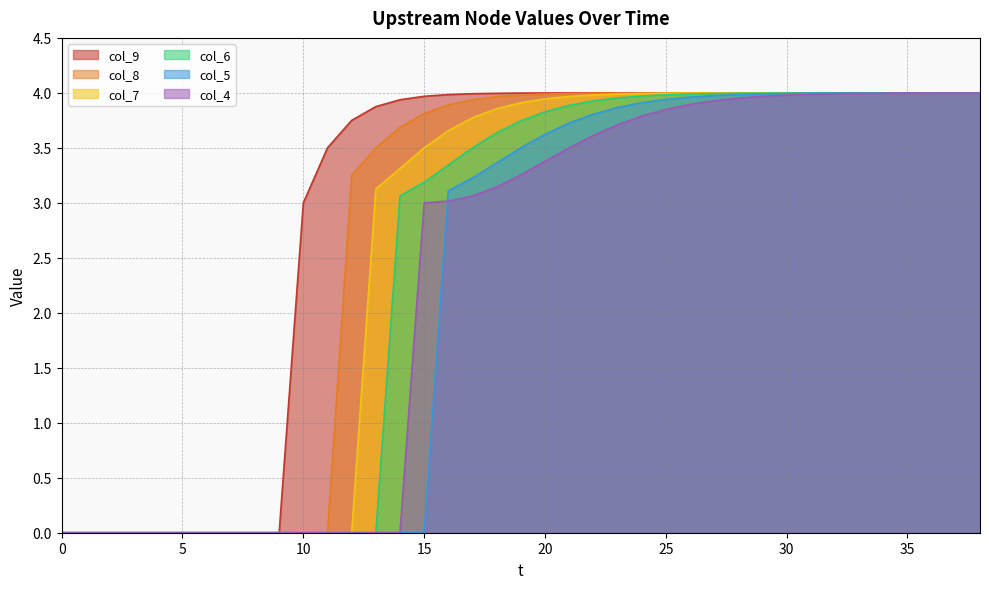

Reading left to right, list all the values displayed in this chart.

col_4: 0.0	0.0	0.0	0.0	0.0	0.0	0.0	0.0	0.0	0.0	0.0	0.0	0.0	0.0	0.0	3.0	3.0	3.1	3.1	3.3	3.4	3.5	3.6	3.7	3.8	3.8	3.9	3.9	4.0	4.0	4.0	4.0	4.0	4.0	4.0	4.0	4.0	4.0	4.0
col_5: 0.0	0.0	0.0	0.0	0.0	0.0	0.0	0.0	0.0	0.0	0.0	0.0	0.0	0.0	0.0	0.0	3.1	3.2	3.4	3.5	3.6	3.7	3.8	3.9	3.9	3.9	4.0	4.0	4.0	4.0	4.0	4.0	4.0	4.0	4.0	4.0	4.0	4.0	4.0
col_6: 0.0	0.0	0.0	0.0	0.0	0.0	0.0	0.0	0.0	0.0	0.0	0.0	0.0	0.0	3.1	3.2	3.3	3.5	3.6	3.7	3.8	3.9	3.9	4.0	4.0	4.0	4.0	4.0	4.0	4.0	4.0	4.0	4.0	4.0	4.0	4.0	4.0	4.0	4.0
col_7: 0.0	0.0	0.0	0.0	0.0	0.0	0.0	0.0	0.0	0.0	0.0	0.0	0.0	3.1	3.3	3.5	3.7	3.8	3.9	3.9	3.9	4.0	4.0	4.0	4.0	4.0	4.0	4.0	4.0	4.0	4.0	4.0	4.0	4.0	4.0	4.0	4.0	4.0	4.0
col_8: 0.0	0.0	0.0	0.0	0.0	0.0	0.0	0.0	0.0	0.0	0.0	0.0	3.2	3.5	3.7	3.8	3.9	3.9	4.0	4.0	4.0	4.0	4.0	4.0	4.0	4.0	4.0	4.0	4.0	4.0	4.0	4.0	4.0	4.0	4.0	4.0	4.0	4.0	4.0
col_9: 0.0	0.0	0.0	0.0	0.0	0.0	0.0	0.0	0.0	0.0	3.0	3.5	3.8	3.9	3.9	4.0	4.0	4.0	4.0	4.0	4.0	4.0	4.0	4.0	4.0	4.0	4.0	4.0	4.0	4.0	4.0	4.0	4.0	4.0	4.0	4.0	4.0	4.0	4.0